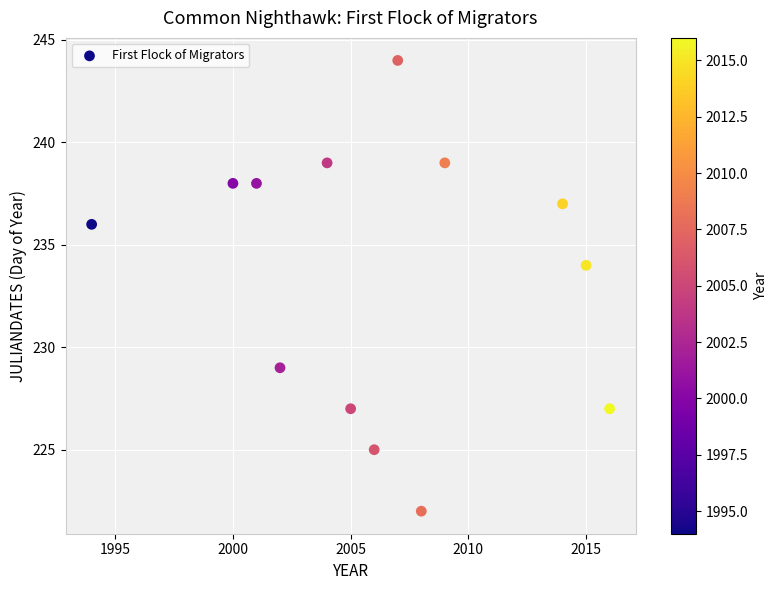

What is the range of Y values (max minus min)?

22